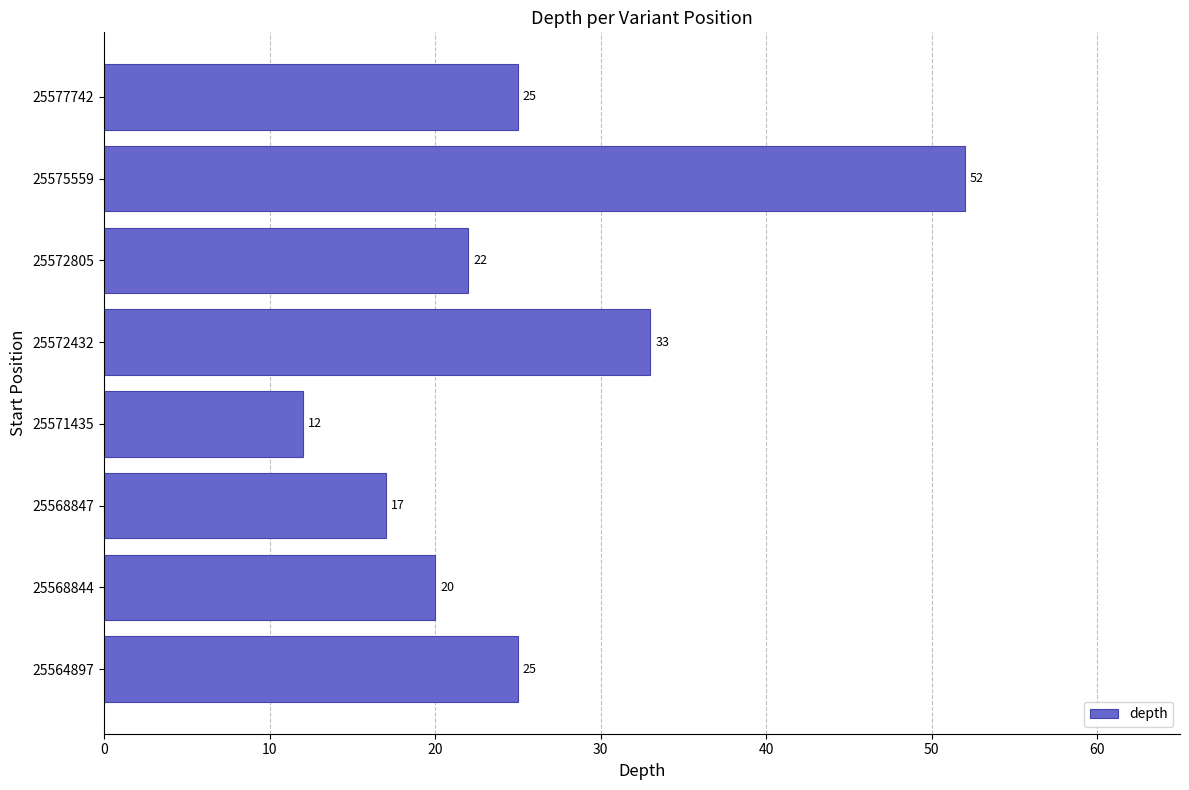

Is it true that the value at 25575559 is 19?

False